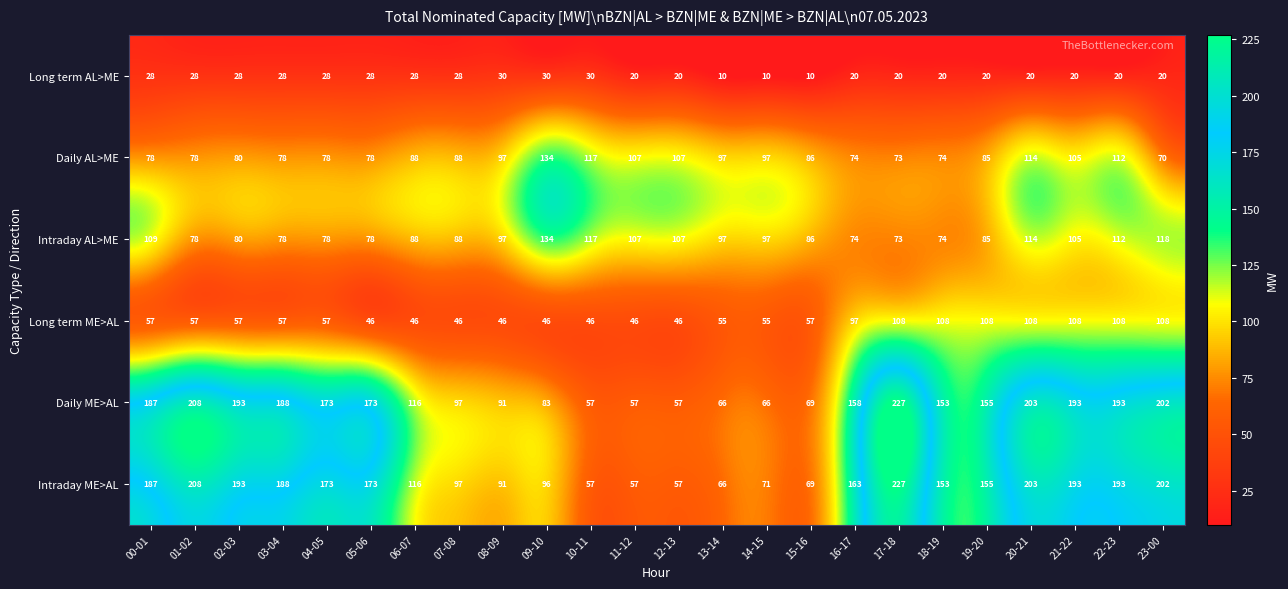

Is it true that Daily AL>ME equals 85 at 19-20?

True